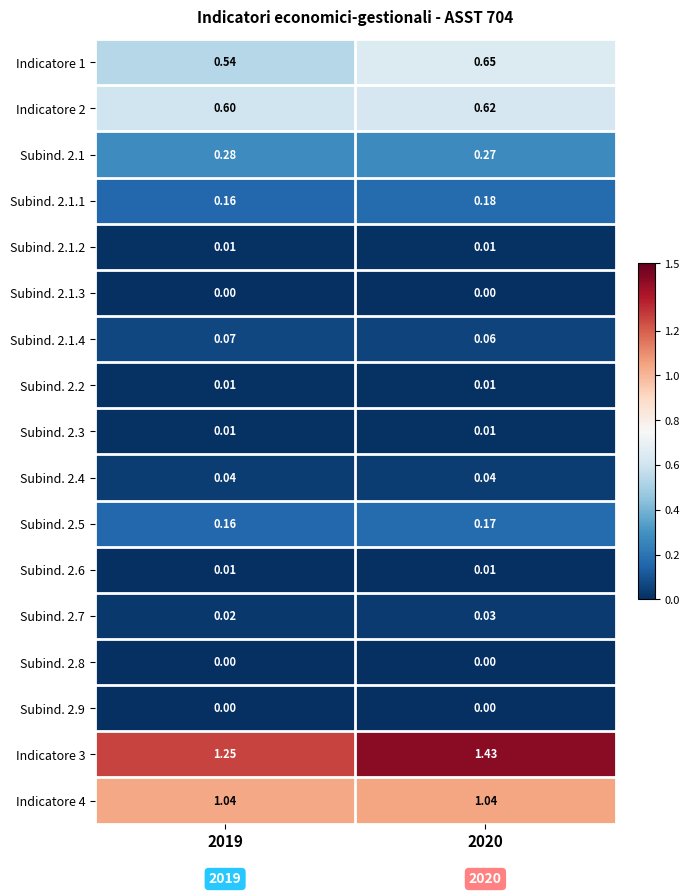

Is the value of Indicatore 3 at 2019 greater than the value of Indicatore 4 at 2019?

Yes